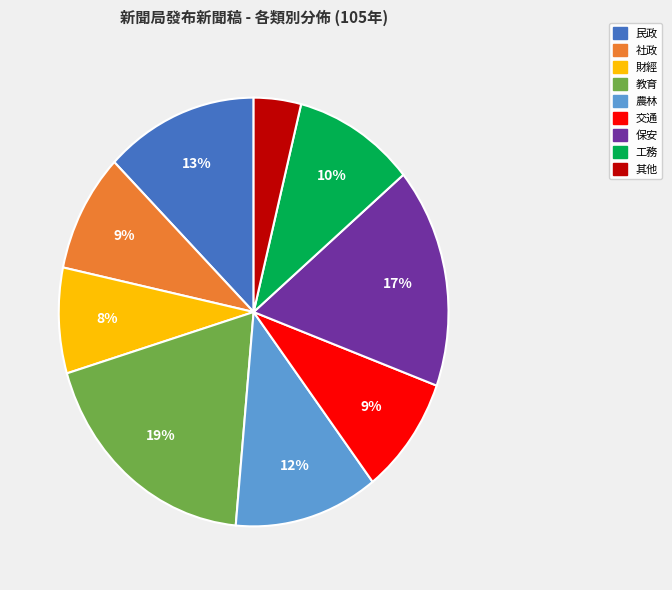

What is the smallest slice in the pie chart?

其他